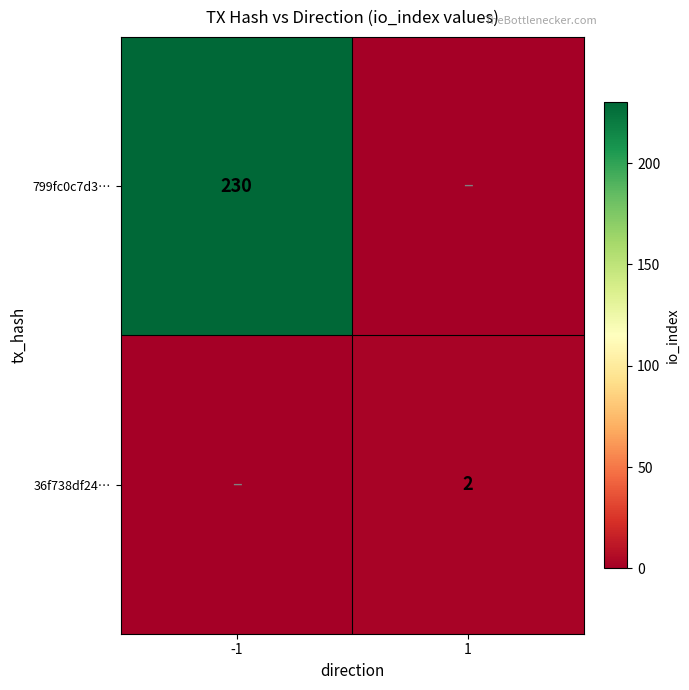

The value of 799fc0c7d3… at -1 is 230. True or false?

True